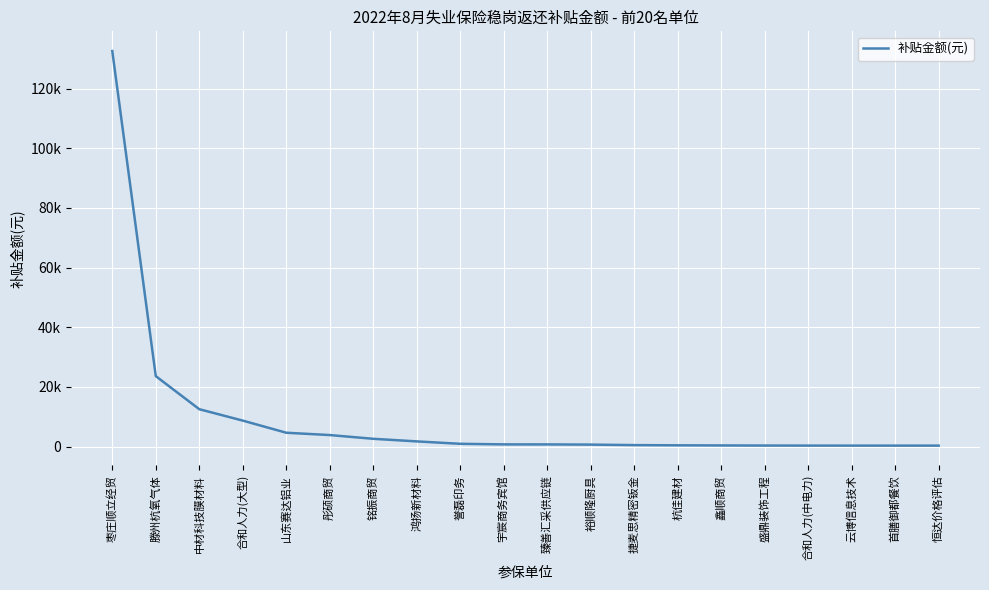

Where does the data first go above 747?

枣庄顺立经贸